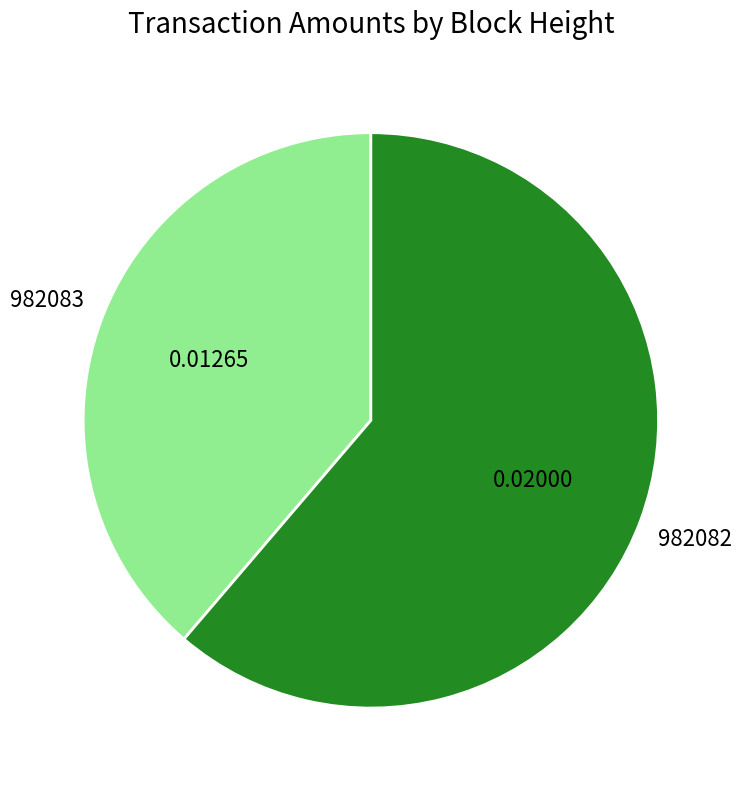

Which category accounts for the majority?

982082